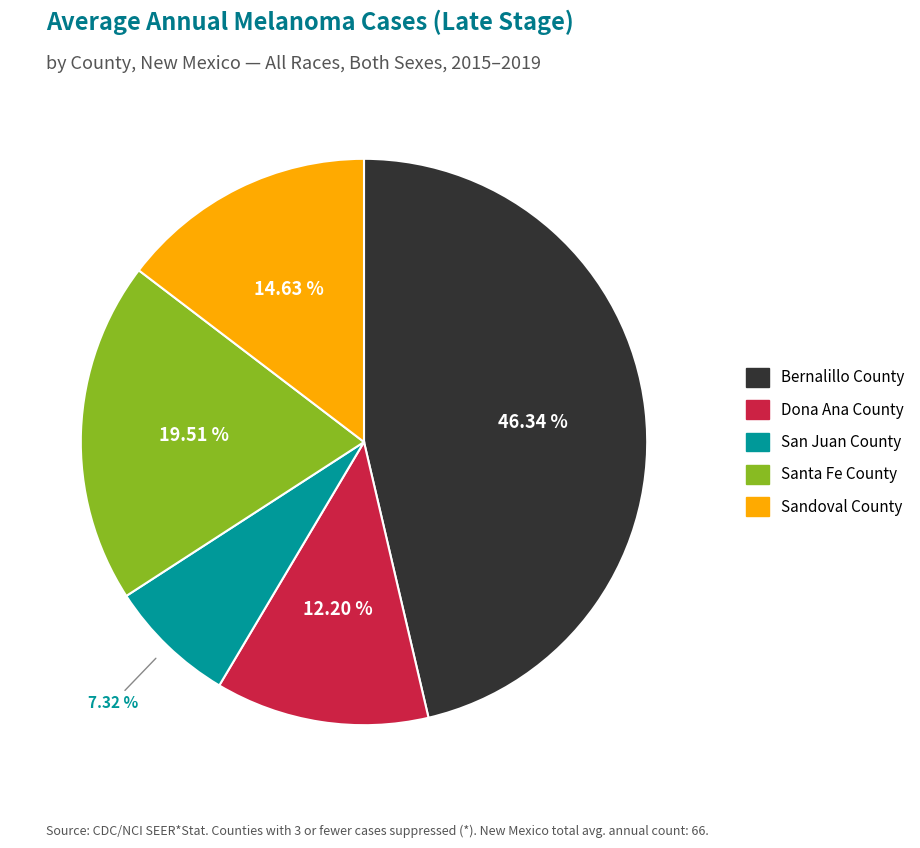

Rank the categories by value from lowest to highest.

San Juan County, Dona Ana County, Sandoval County, Santa Fe County, Bernalillo County